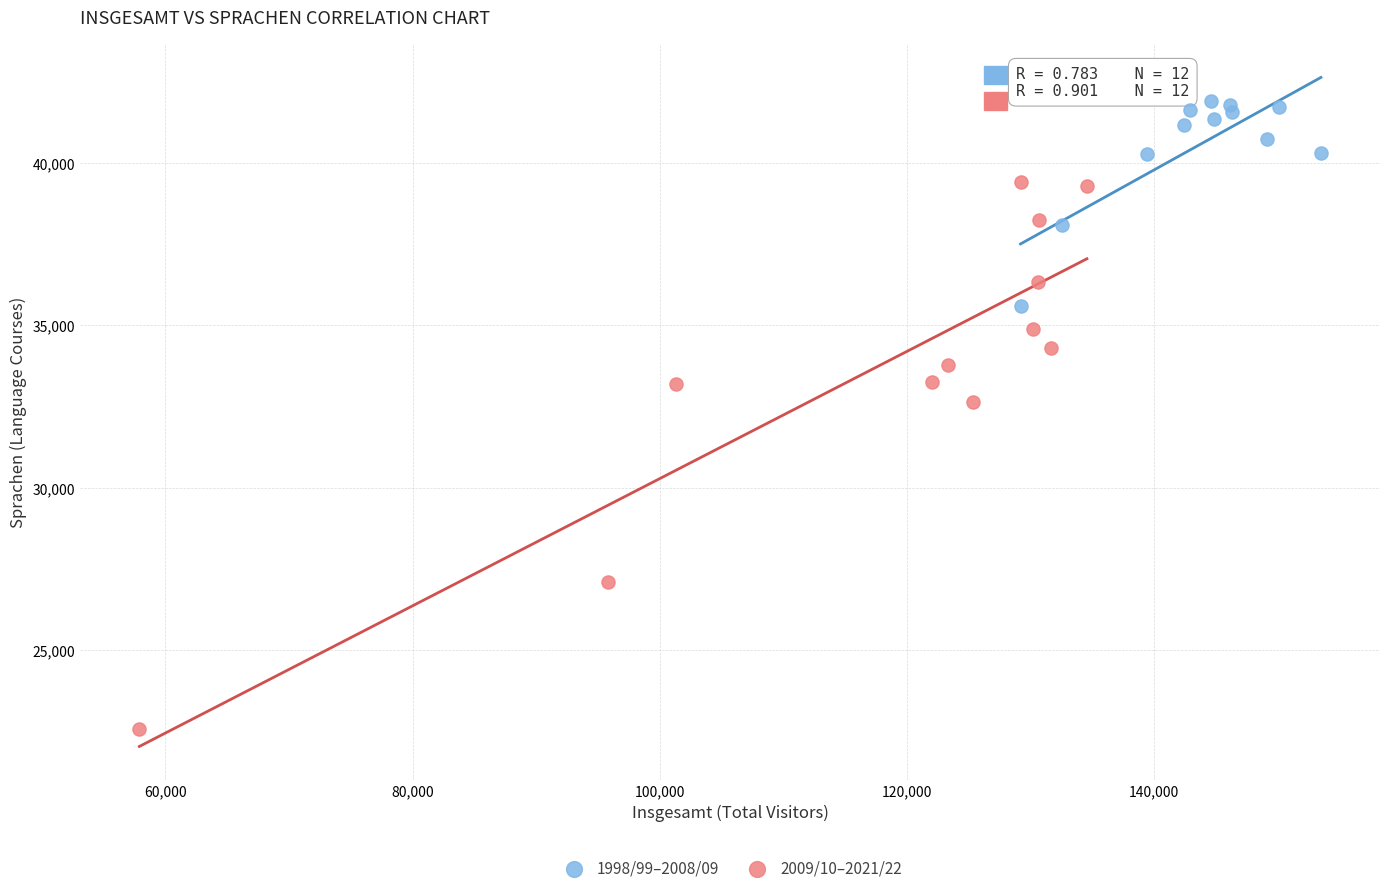

Which series reaches the minimum Y coordinate?

2009/10–2021/22